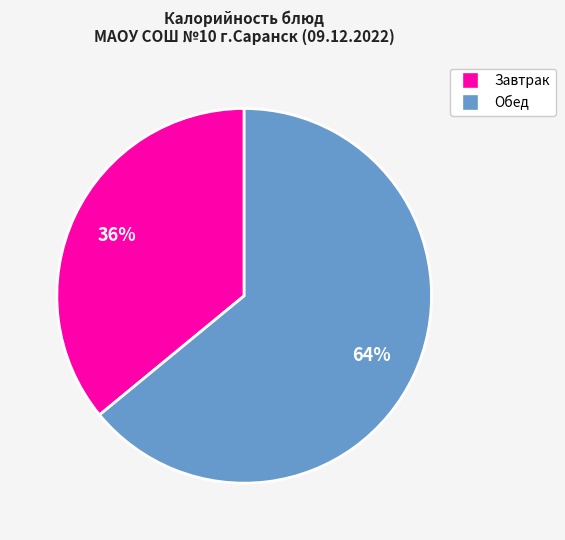

Is there any slice that represents more than half of the pie?

Yes